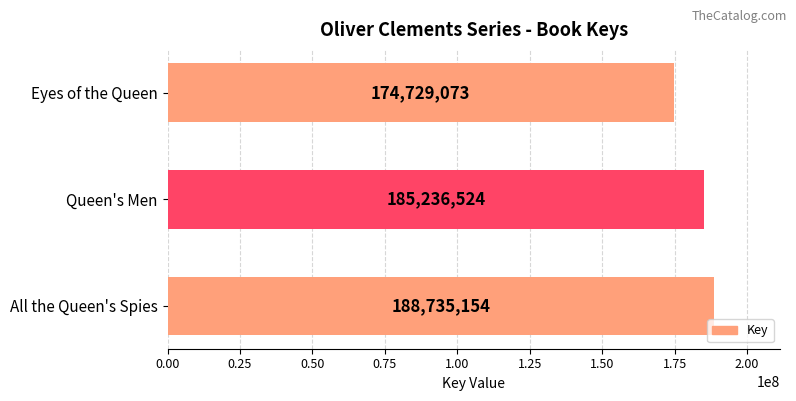

Count the values in the range 174729073 to 188735154.

3